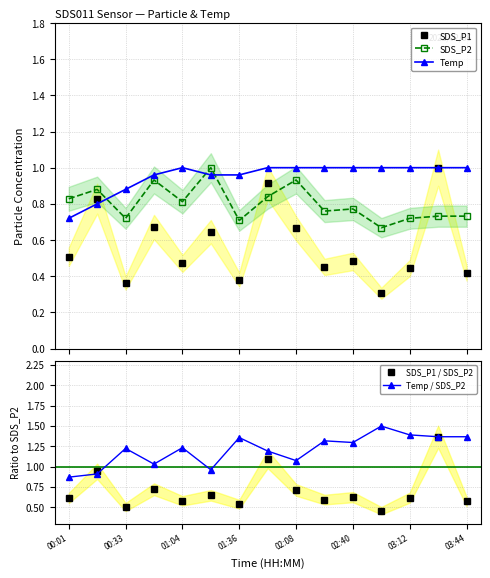

Which category has the highest value in the Temp / SDS_P2 series?

11